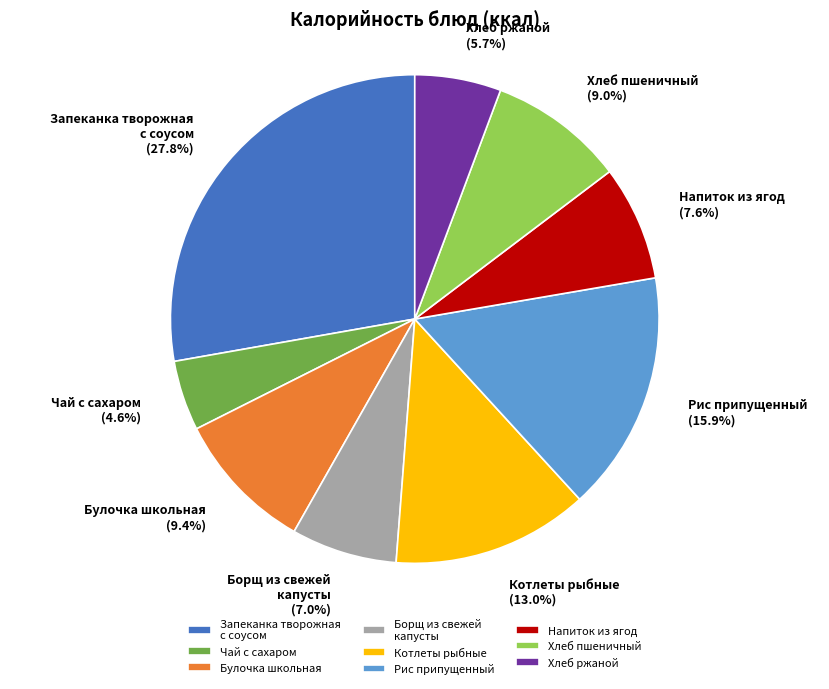

What is the largest slice in the pie chart?

Запеканка творожная с соусом